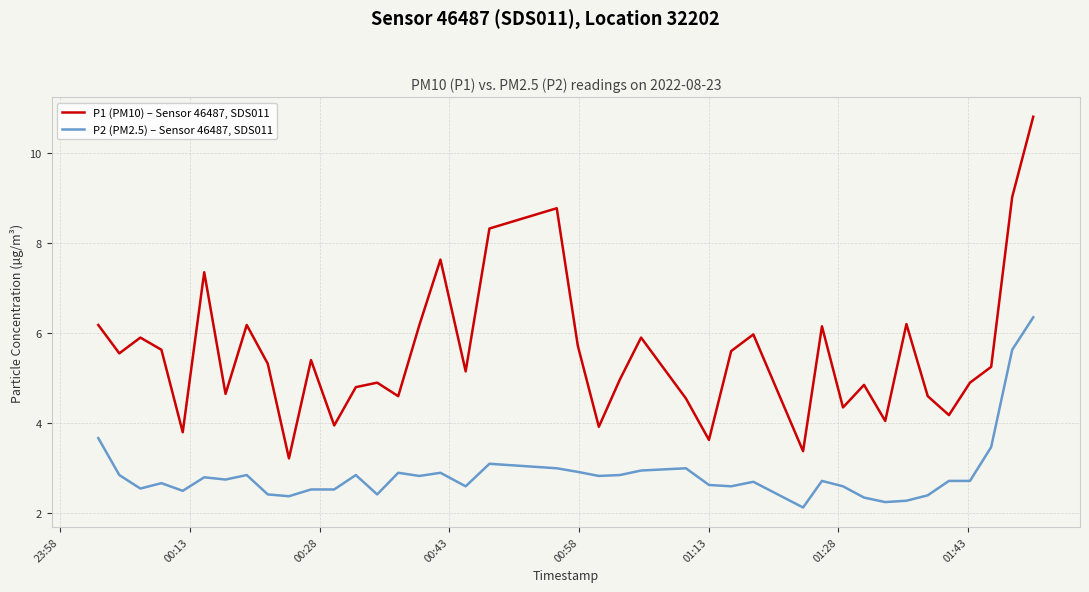

What is the minimum value for P1 (PM10) – Sensor 46487, SDS011?

3.2